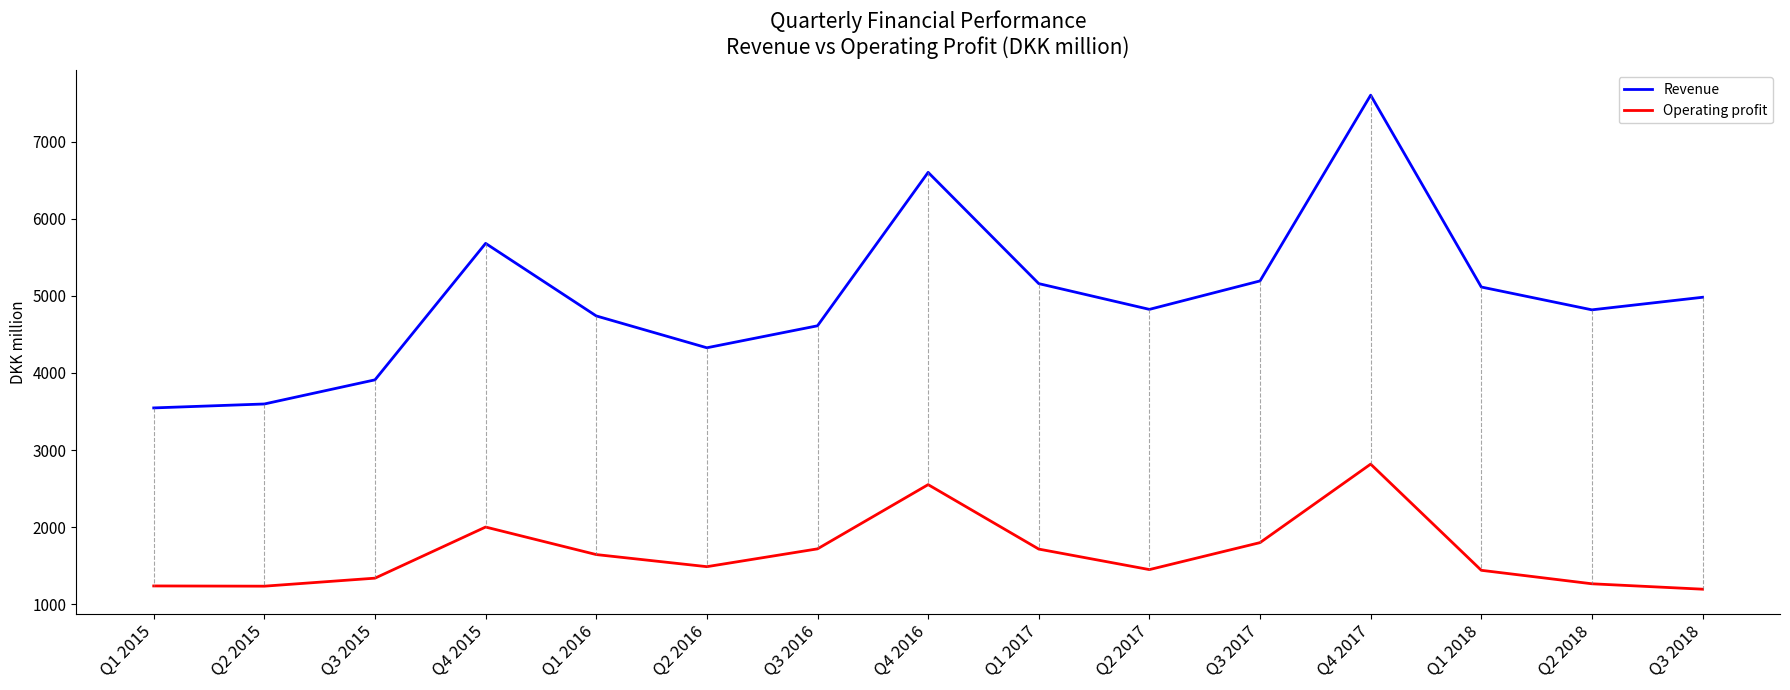

In Operating profit, how many points are higher than both neighbors (excluding endpoints)?

3